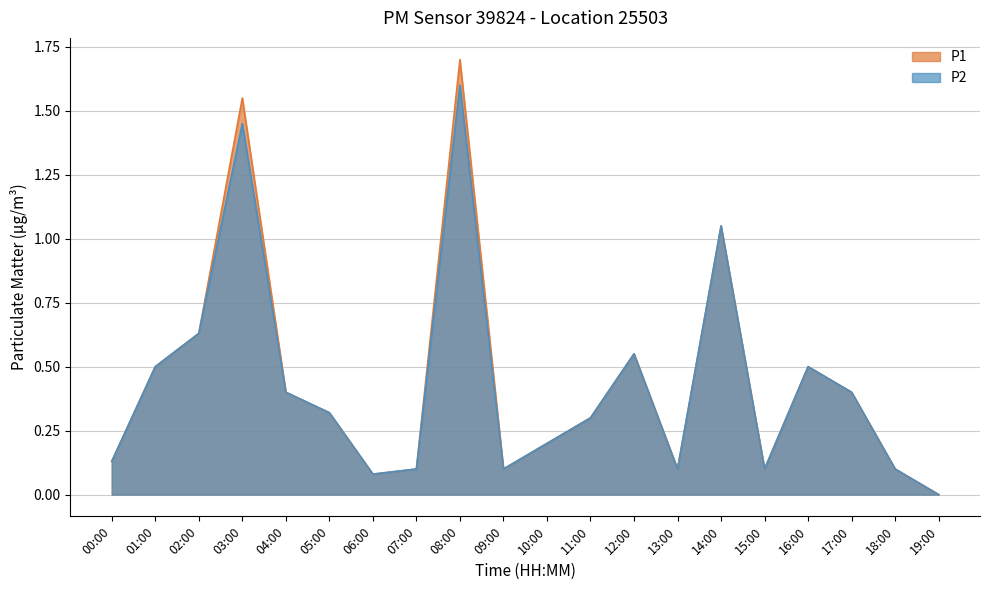

Is it true that P2 equals 0.1 at 06:00?

True